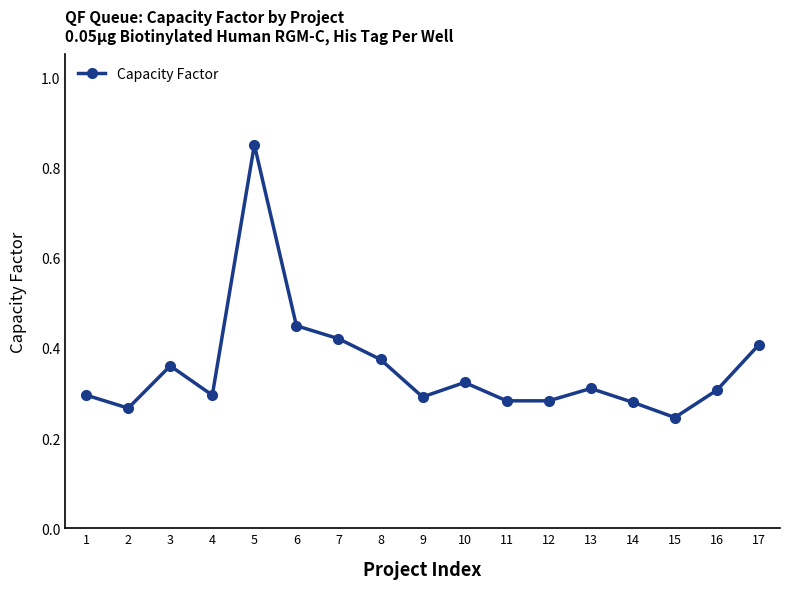

At which category does the chart reach its peak across all series?

5